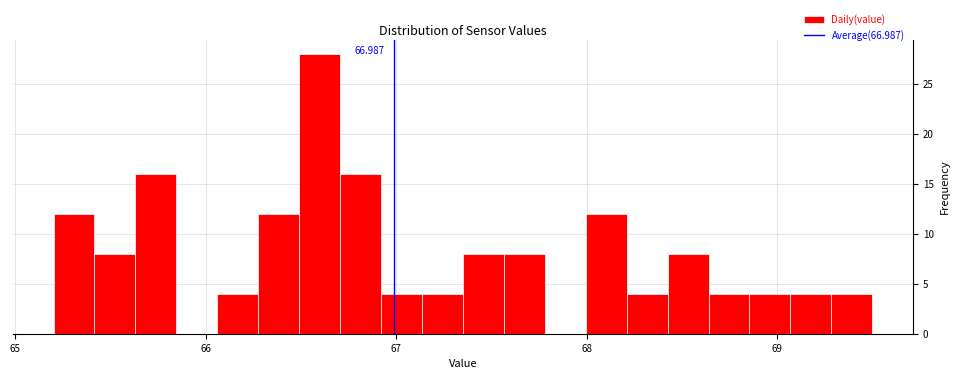

Read against the x-axis, roughly where is the centre of the tallest bar?

66.6